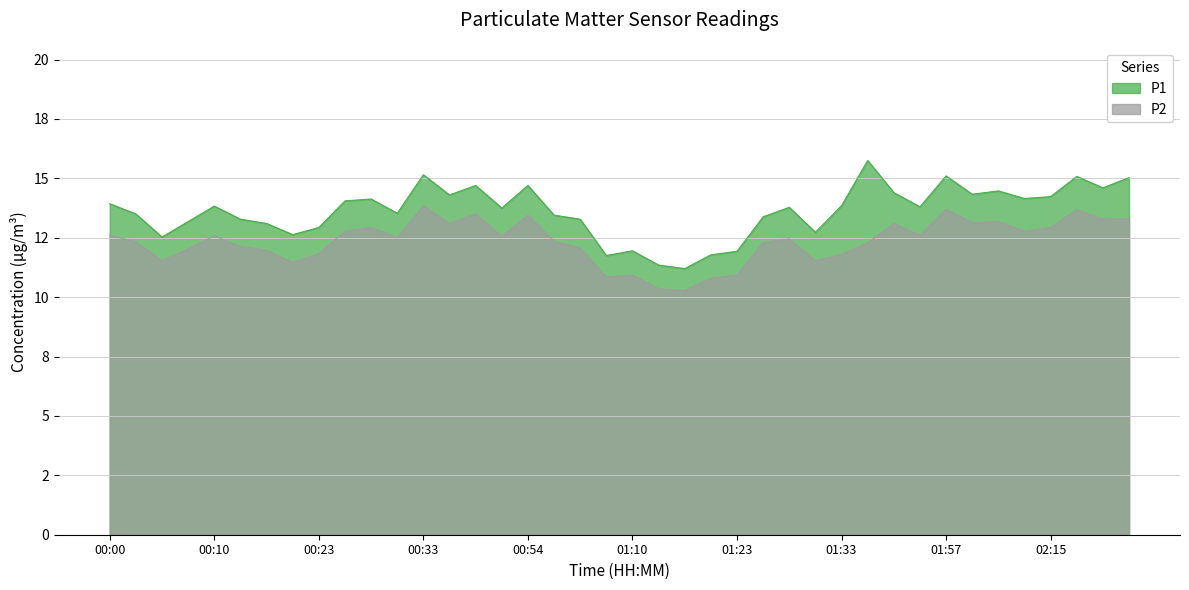

How many interior local valleys does the P1 series have?

12